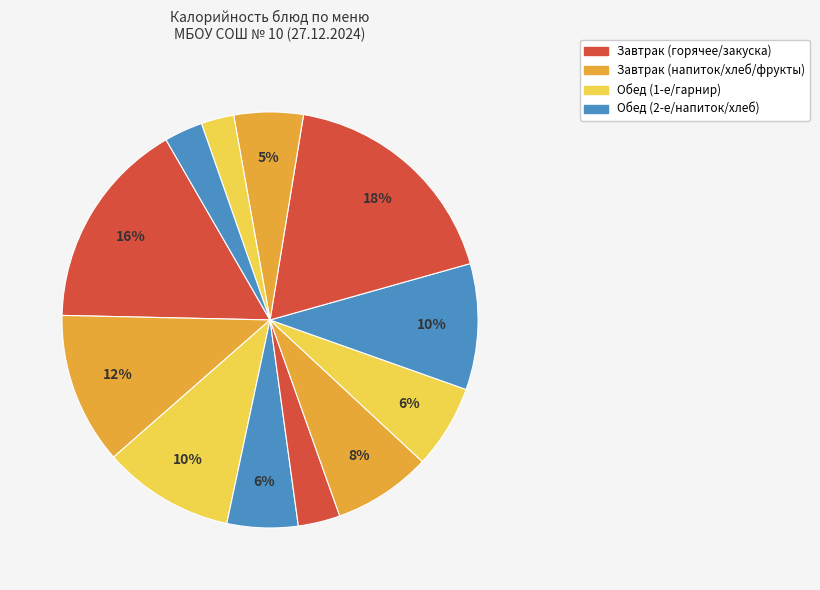

Is there any slice that represents more than half of the pie?

No